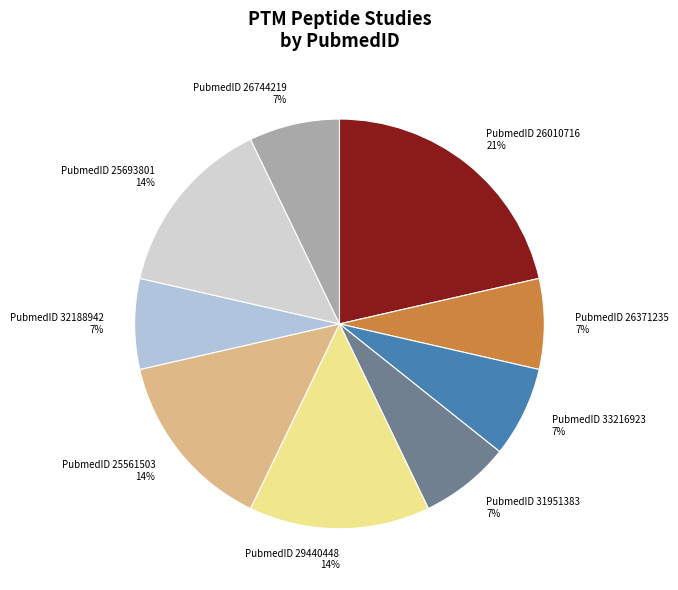

To the nearest percent, what percentage of the pie is PubmedID 25561503?

14%